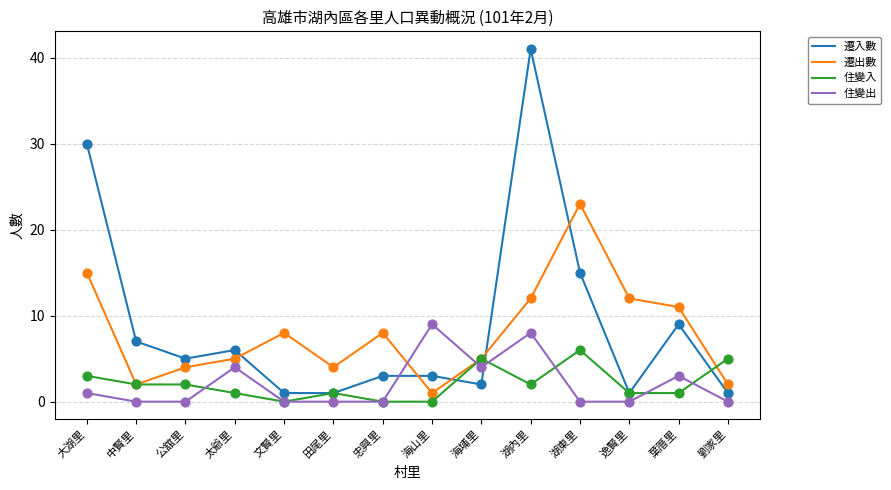

What is the total value across all series at 太爺里?

16